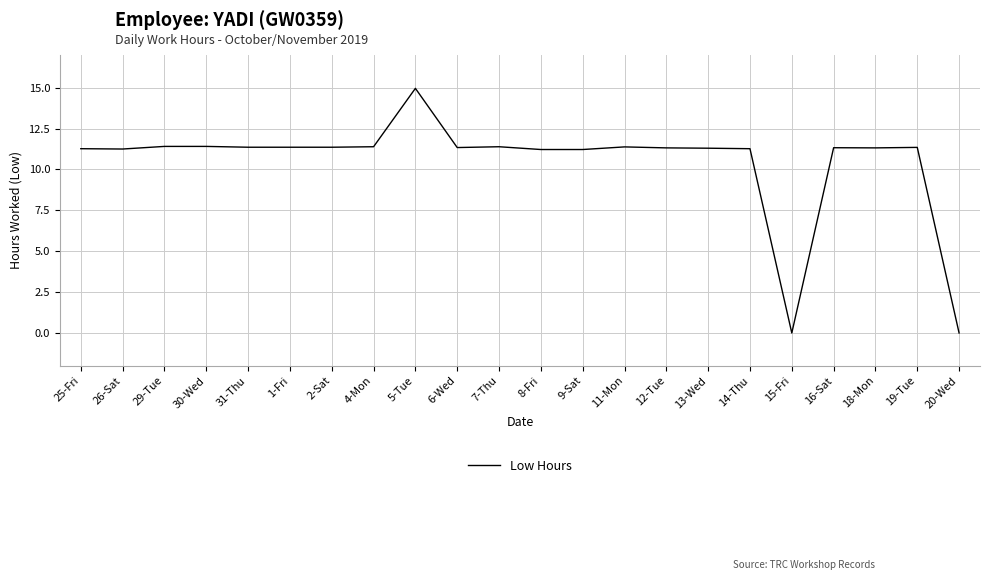

The chart shows a value of 4.7 at 30-Wed. True or false?

False